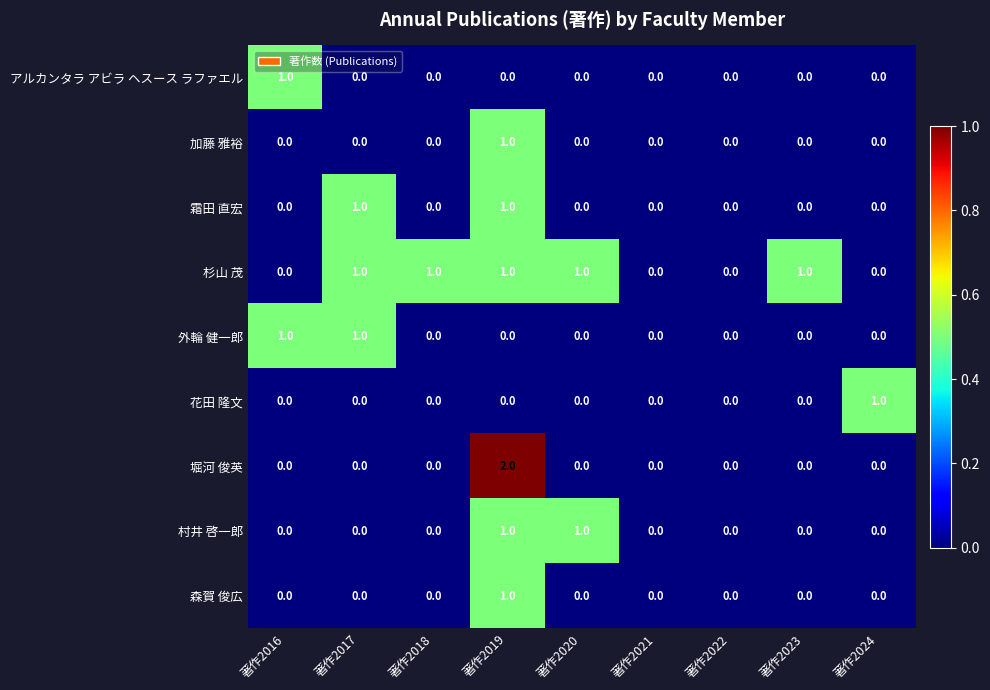

Which category has the highest value across all series?

著作2019